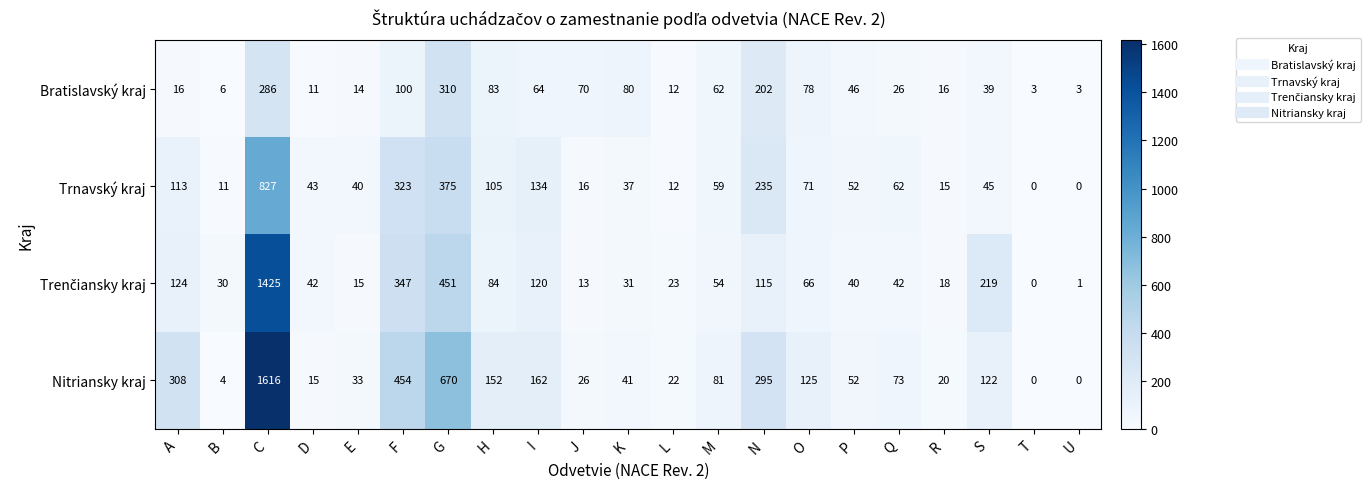

Where does the Bratislavský kraj series first go above 46?

C